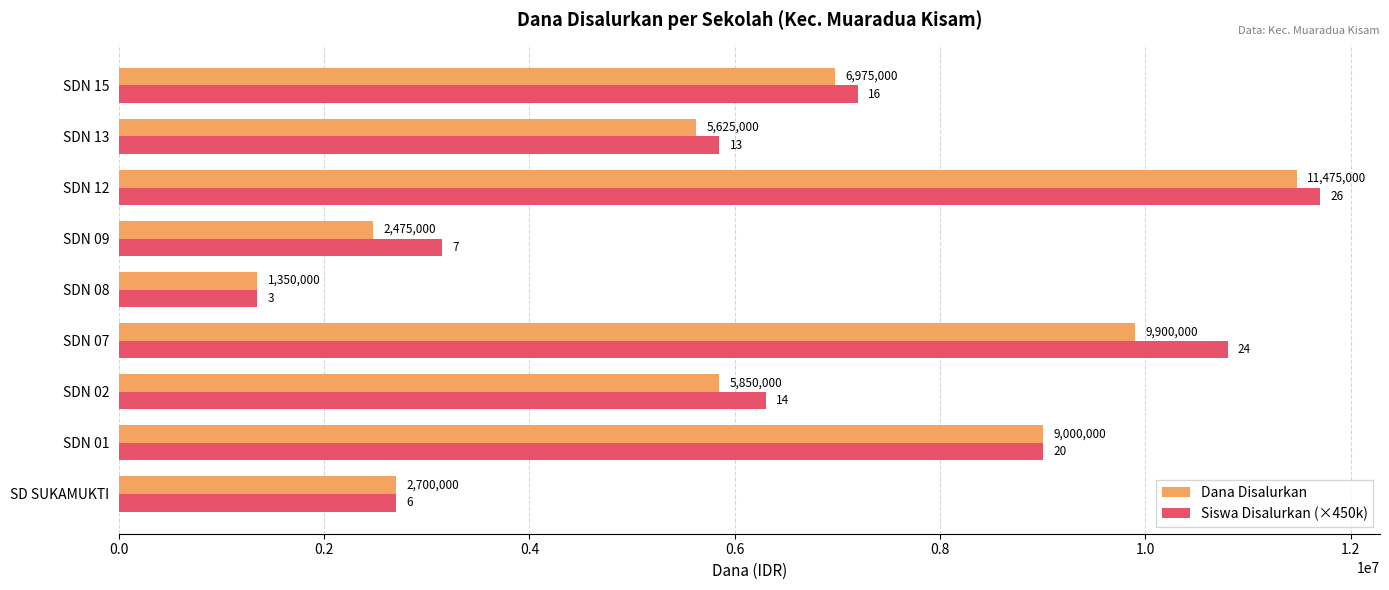

What is the difference between the maximum and minimum values in the Dana Disalurkan series?

10125000